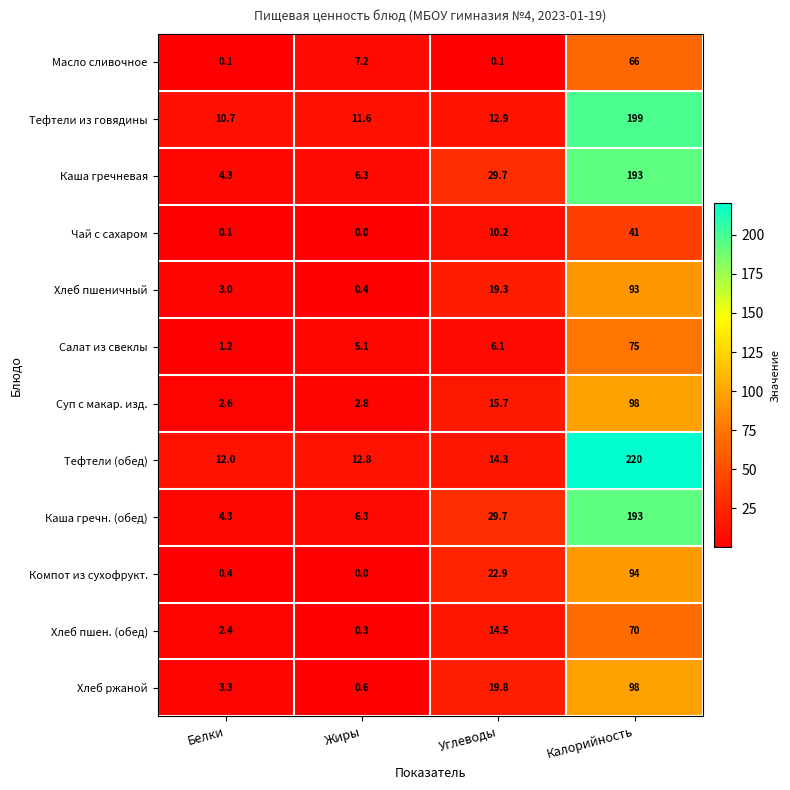

True or false: Каша гречневая has a value of 3.1 at Жиры.

False